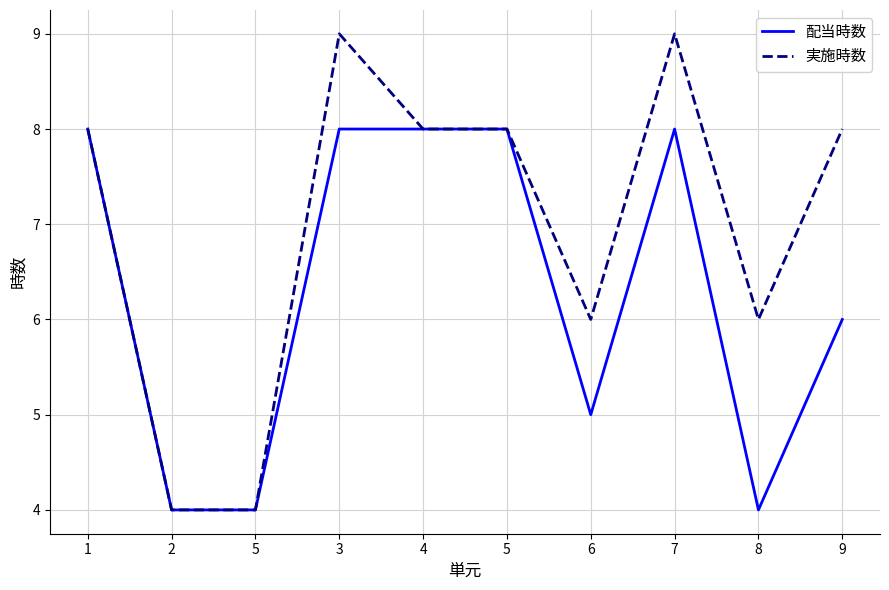

At 2, list the series in order from smallest to largest.

配当時数, 実施時数